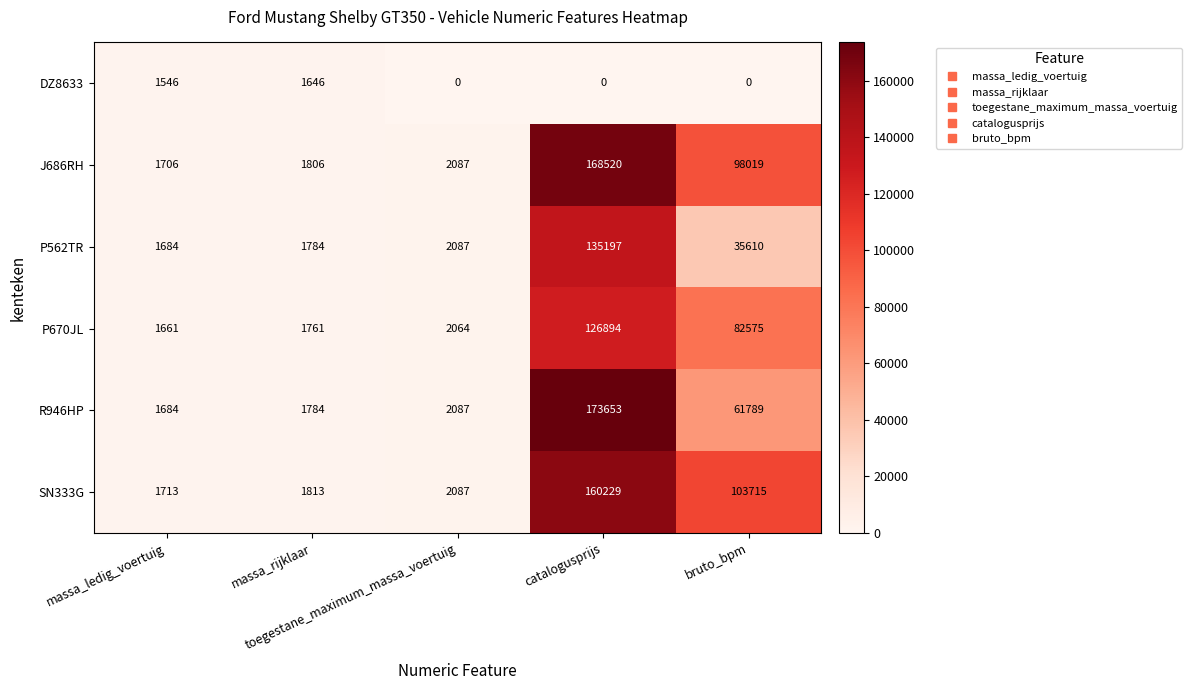

What is the difference between the maximum and minimum values in the P562TR series?

133513